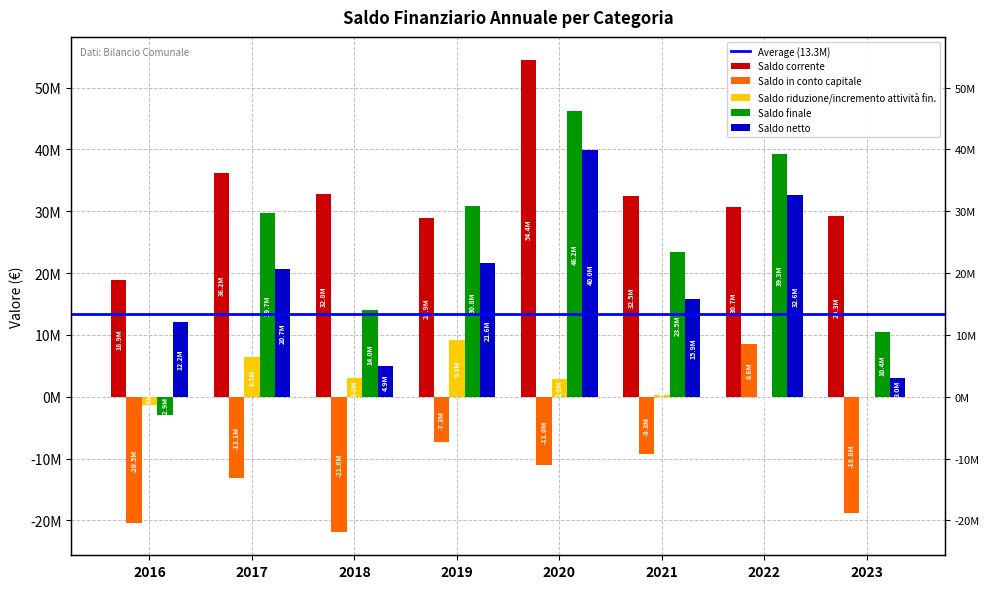

What is the highest value of the Saldo finale series?

46245305.7